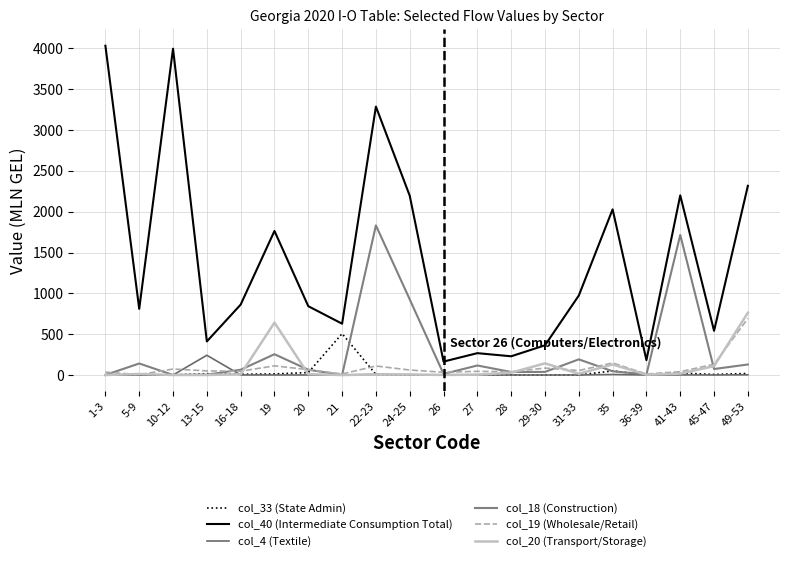

At which label does col_20 (Transport/Storage) first exceed 10?

5-9